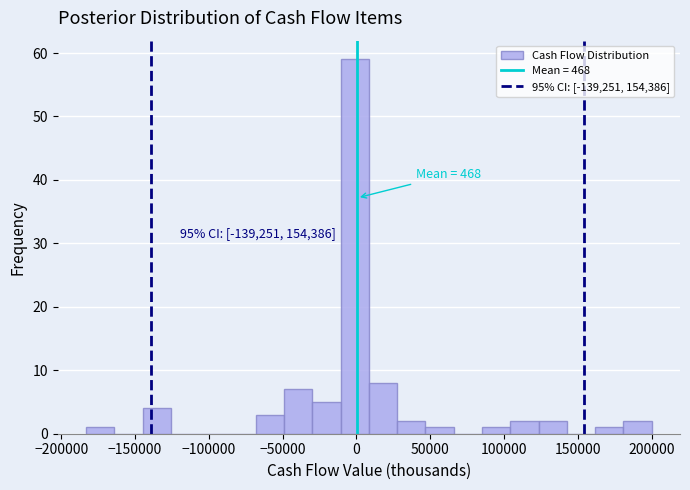

Read against the x-axis, roughly where is the centre of the tallest bar?

0